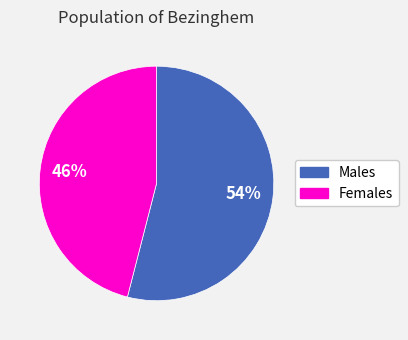

Is there any slice that represents more than half of the pie?

Yes